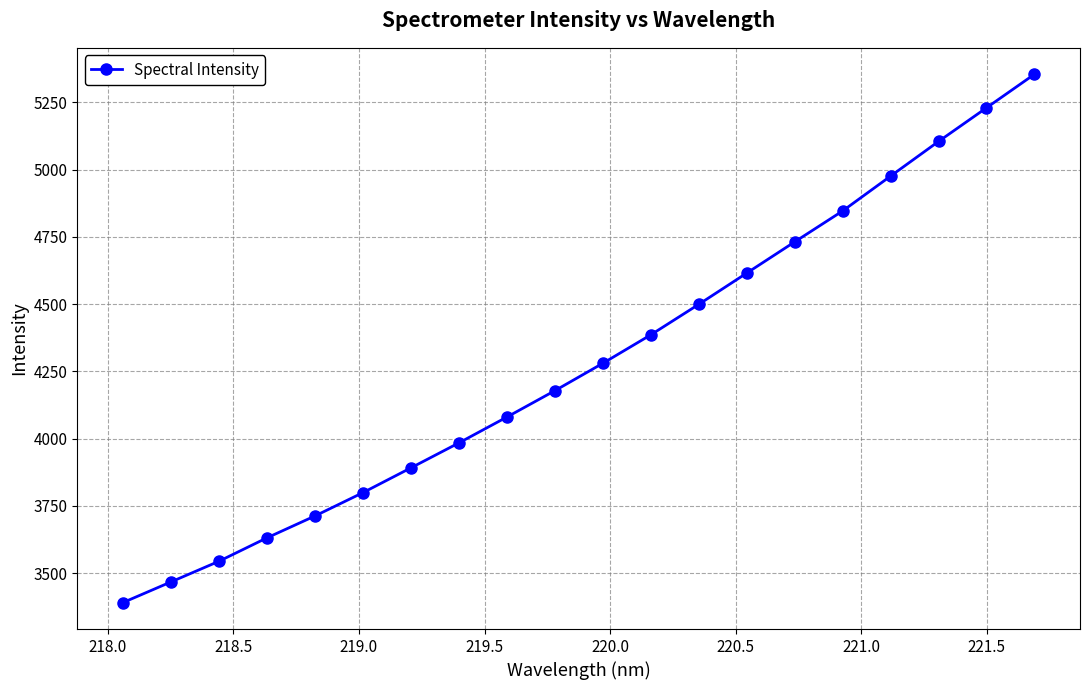

How many data points are above 4280?

10